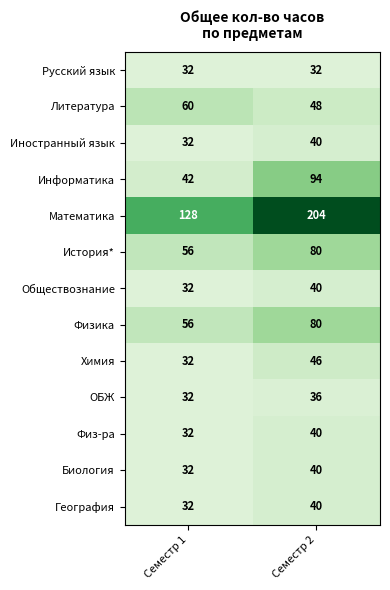

Which category has the highest value in the Литература series?

Семестр 1